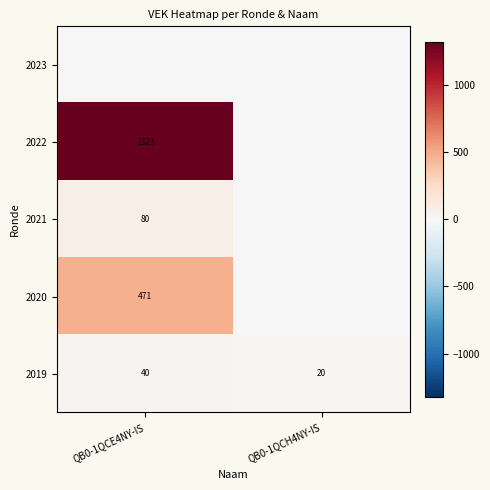

The 2021 series shows 50 at QB0-1QCE4NY-IS. True or false?

False